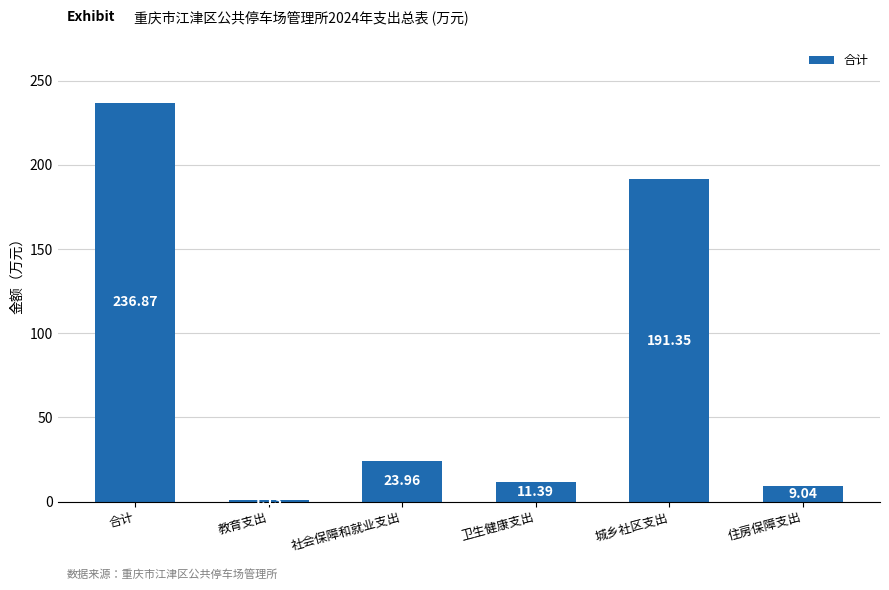

Where is the data nearest to the value 119?

城乡社区支出